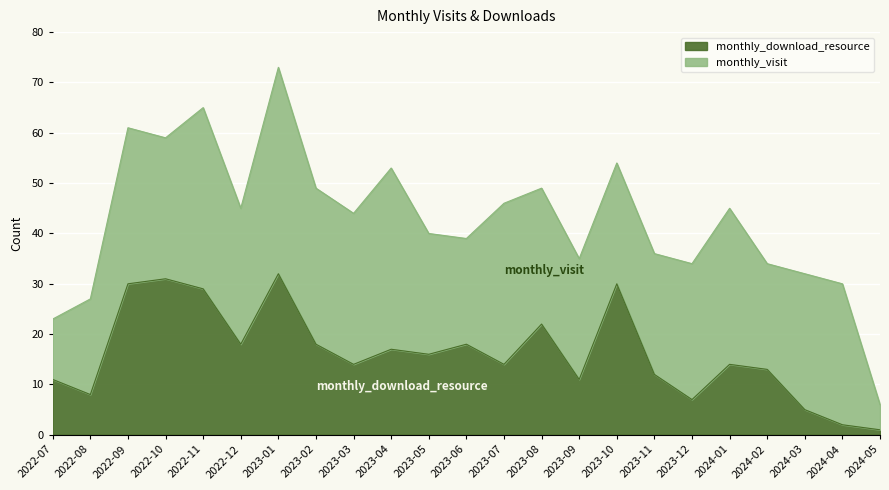

The chart shows a value of 7 at 2023-12. True or false?

True